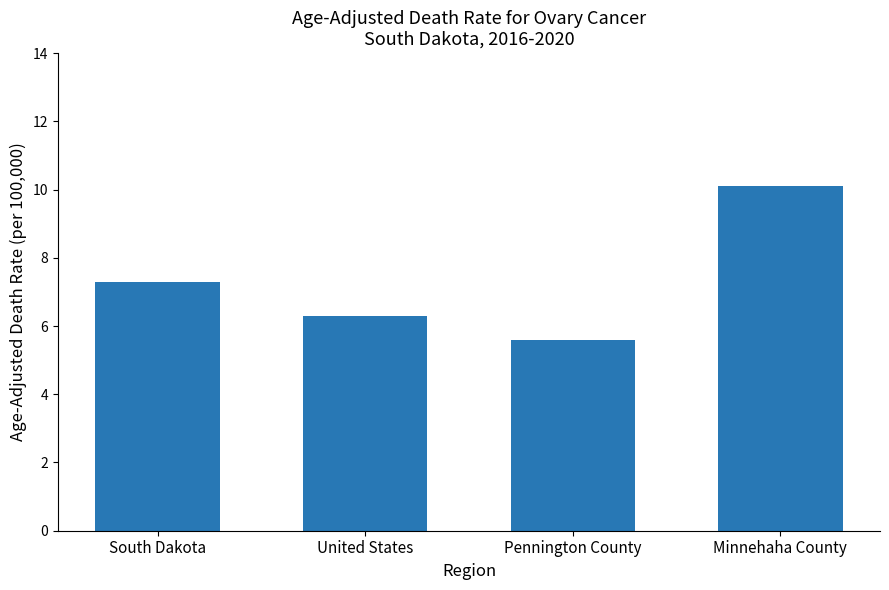

What is the difference between the maximum and minimum values?

4.5